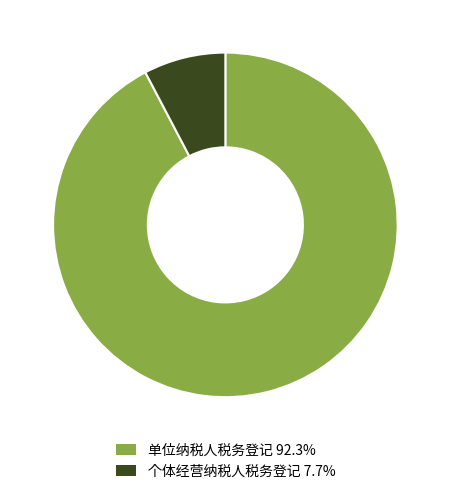

Is 个体经营纳税人税务登记 7.7% the majority of the pie?

No